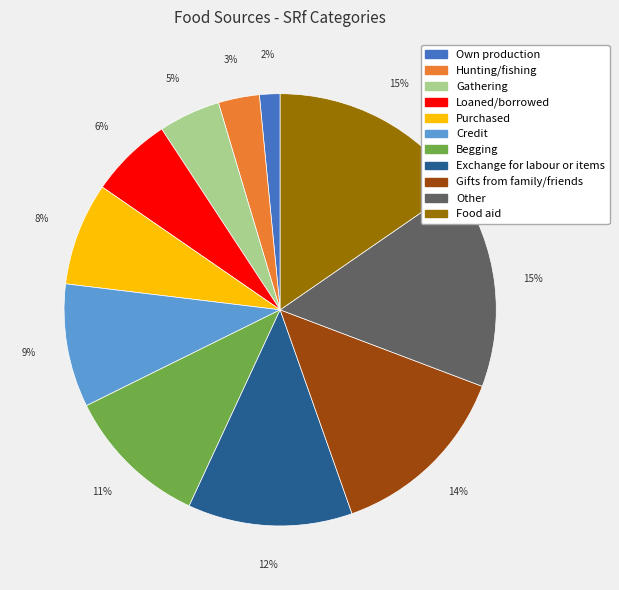

How many segments does this pie chart have?

11